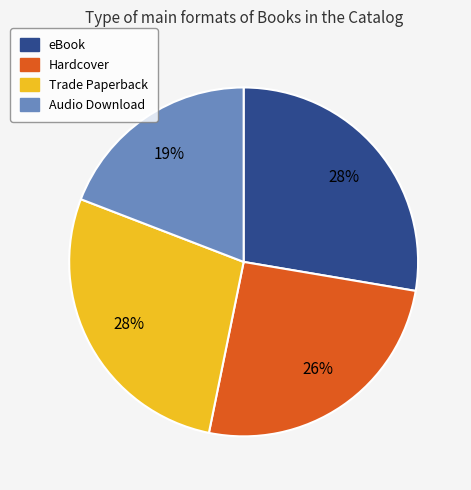

The Audio Download slice represents 7% of the pie. True or false?

False